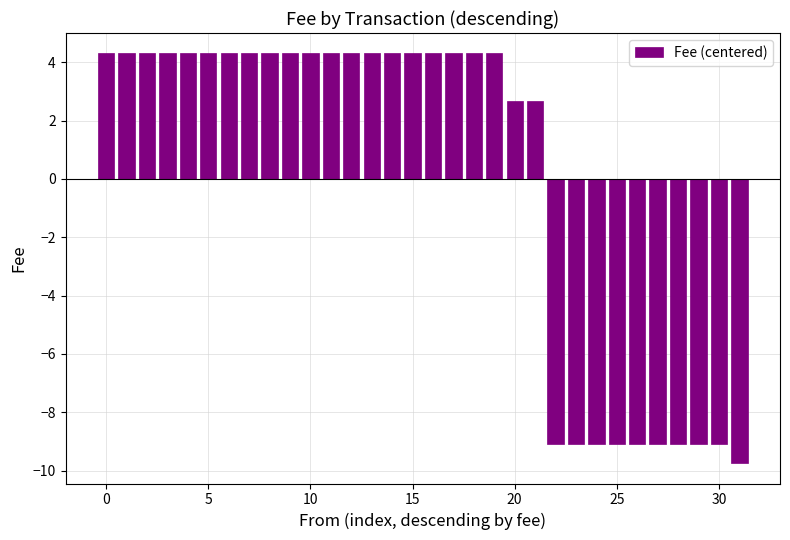

What is the difference between the maximum and minimum values?

14.0